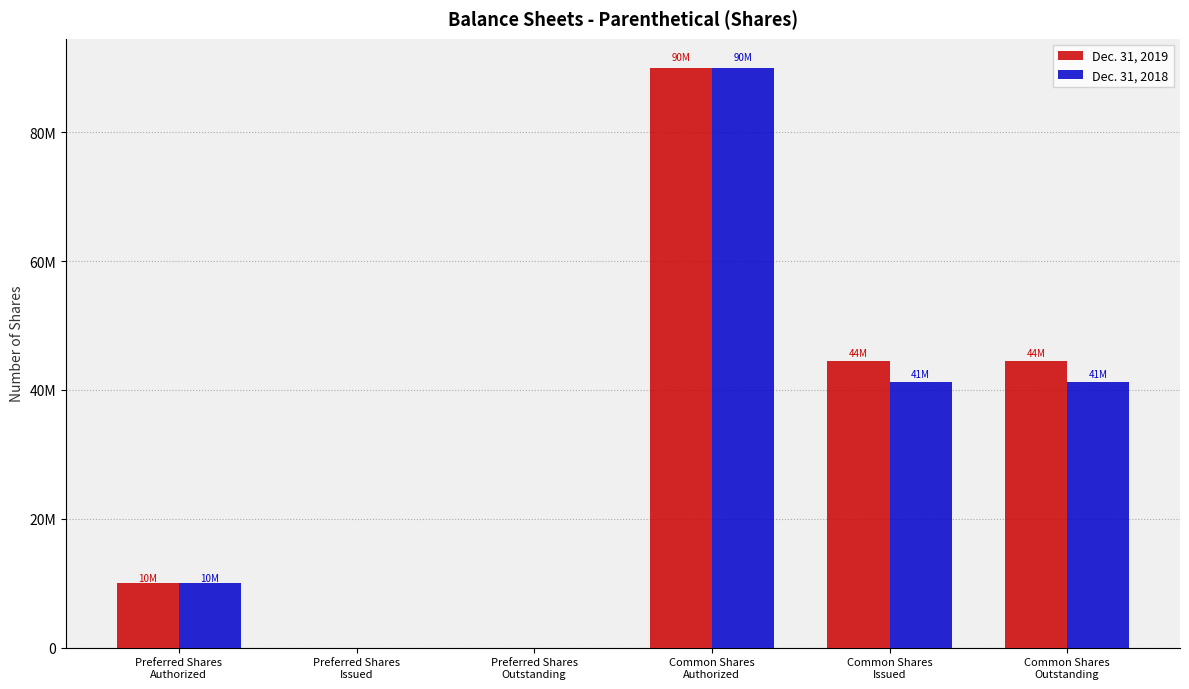

Which series changed the most between Common Shares
Authorized and Common Shares
Issued?

Dec. 31, 2018